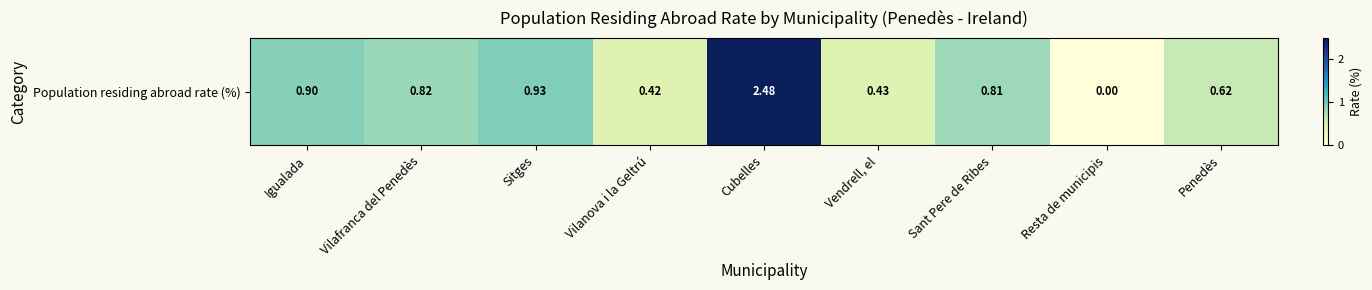

List the labels in order of value, smallest first.

Resta de municipis, Vilanova i la Geltrú, Vendrell, el, Penedès, Sant Pere de Ribes, Vilafranca del Penedès, Igualada, Sitges, Cubelles